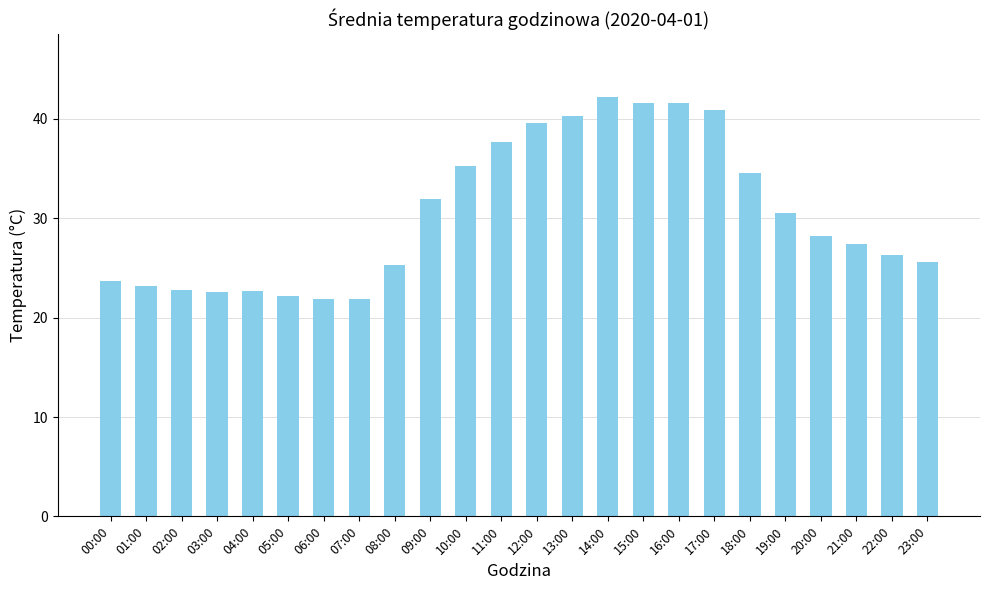

How many bars are there in total?

24